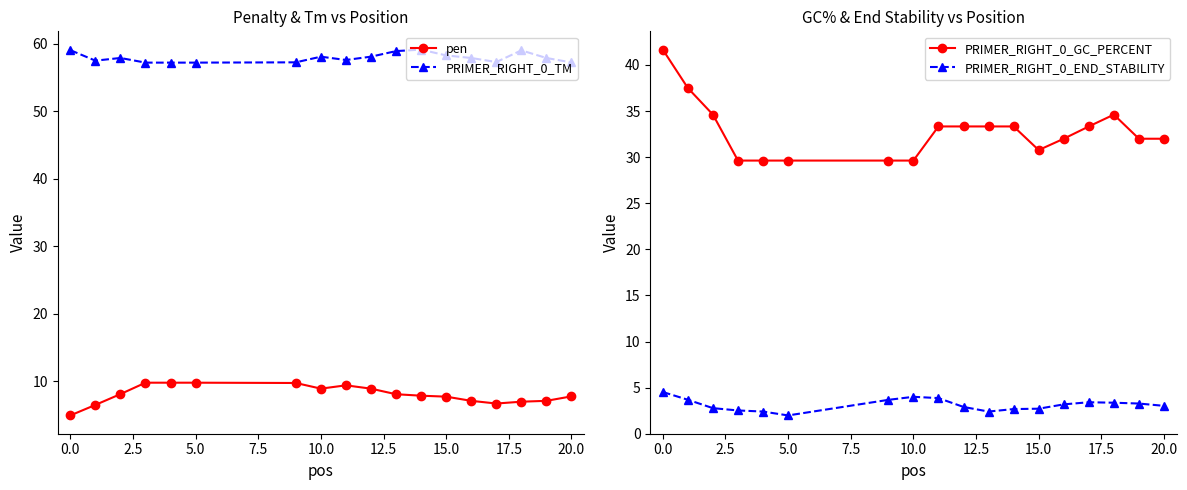

What is the highest value of the pen series?

9.8